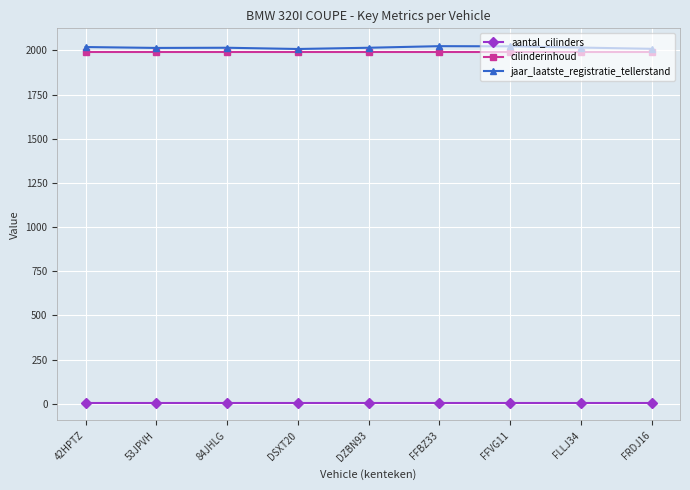

How many lines are shown in the chart?

3